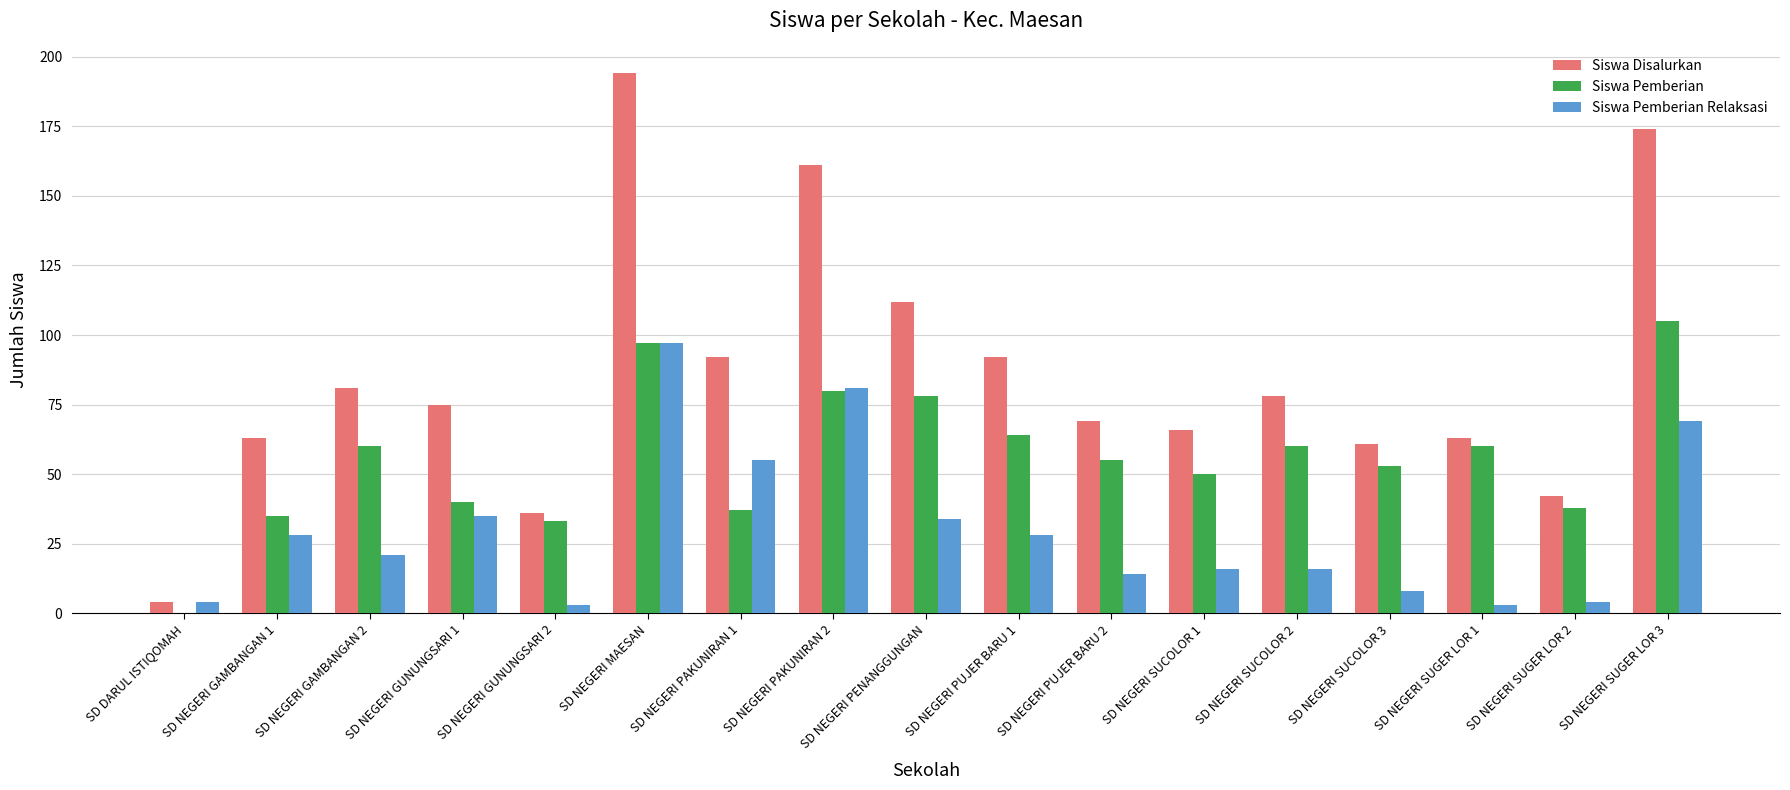

How many groups of bars are there?

17